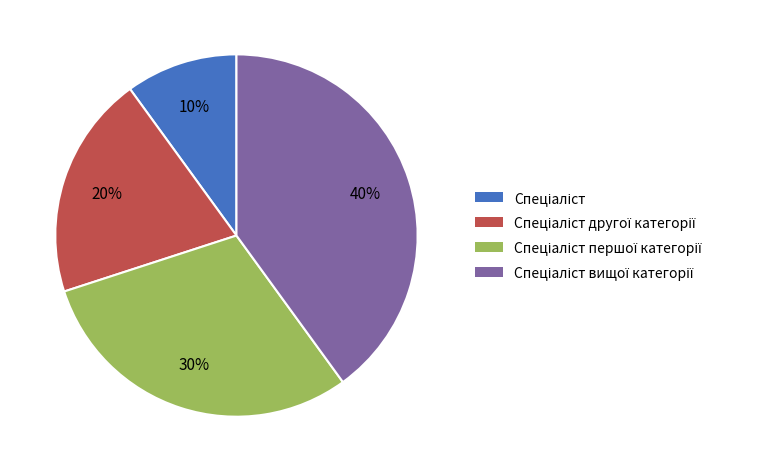

Is there any slice that represents more than half of the pie?

No